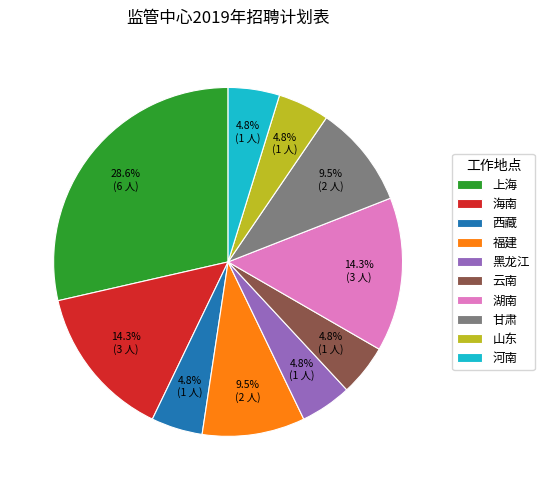

Approximately how many times larger is the value at 甘肃 compared to 福建?

1.0